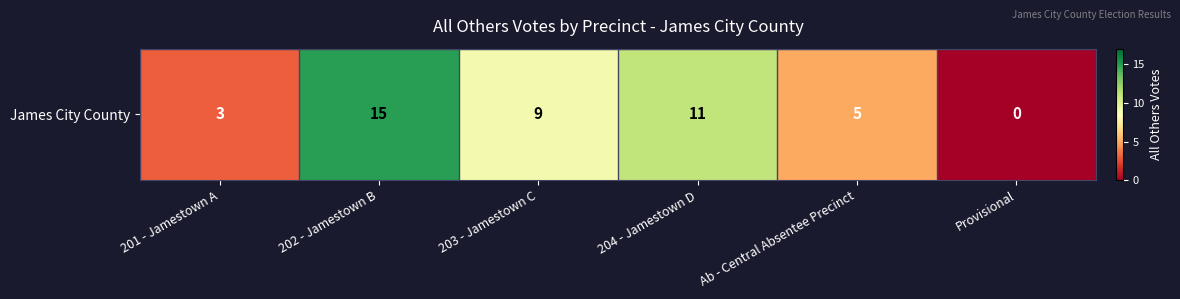

List the labels in order of value, smallest first.

Provisional, 201 - Jamestown A, Ab - Central Absentee Precinct, 203 - Jamestown C, 204 - Jamestown D, 202 - Jamestown B